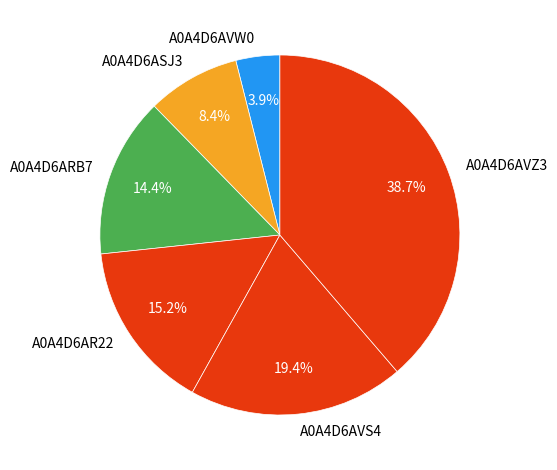

Rank the categories by value from highest to lowest.

A0A4D6AVZ3, A0A4D6AVS4, A0A4D6AR22, A0A4D6ARB7, A0A4D6ASJ3, A0A4D6AVW0